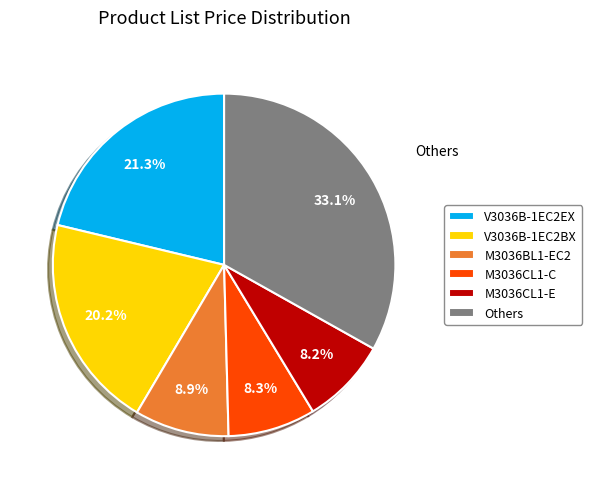

What percentage do Others and M3036BL1-EC2 together represent?

42.0%